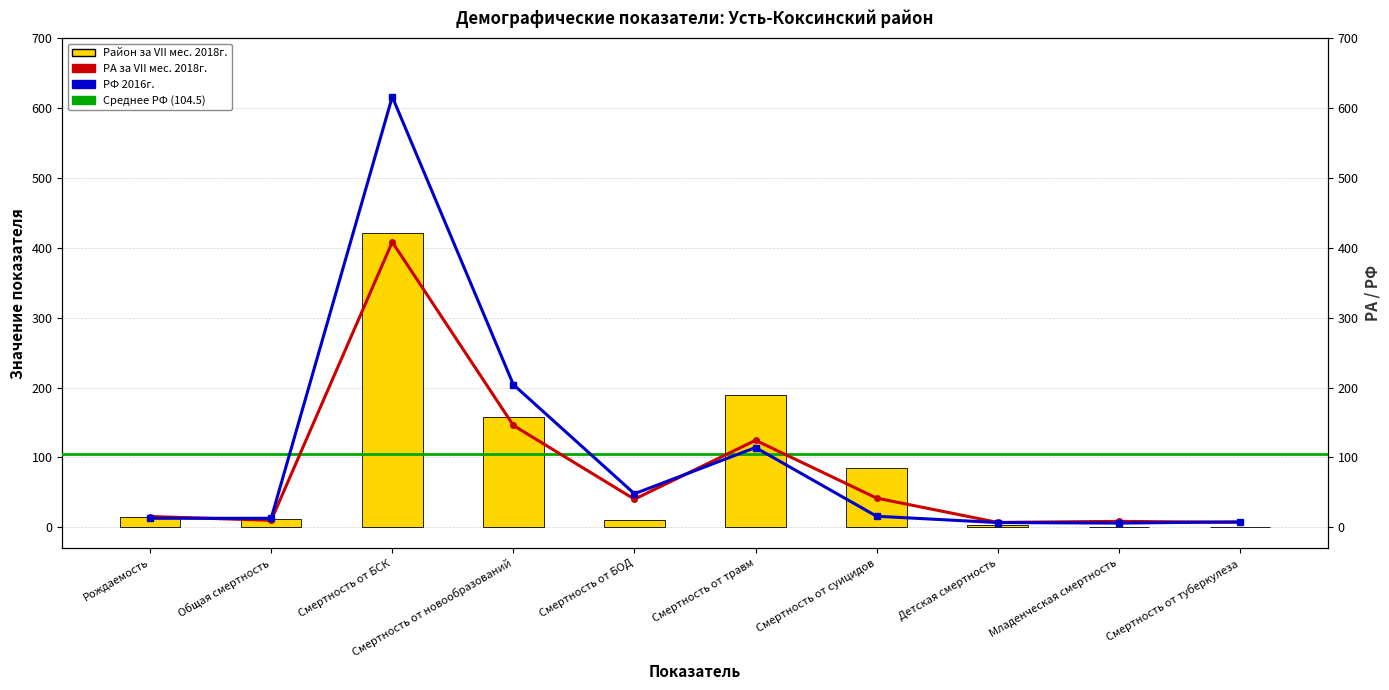

At which label does РФ 2016г. reach its minimum?

Младенческая смертность